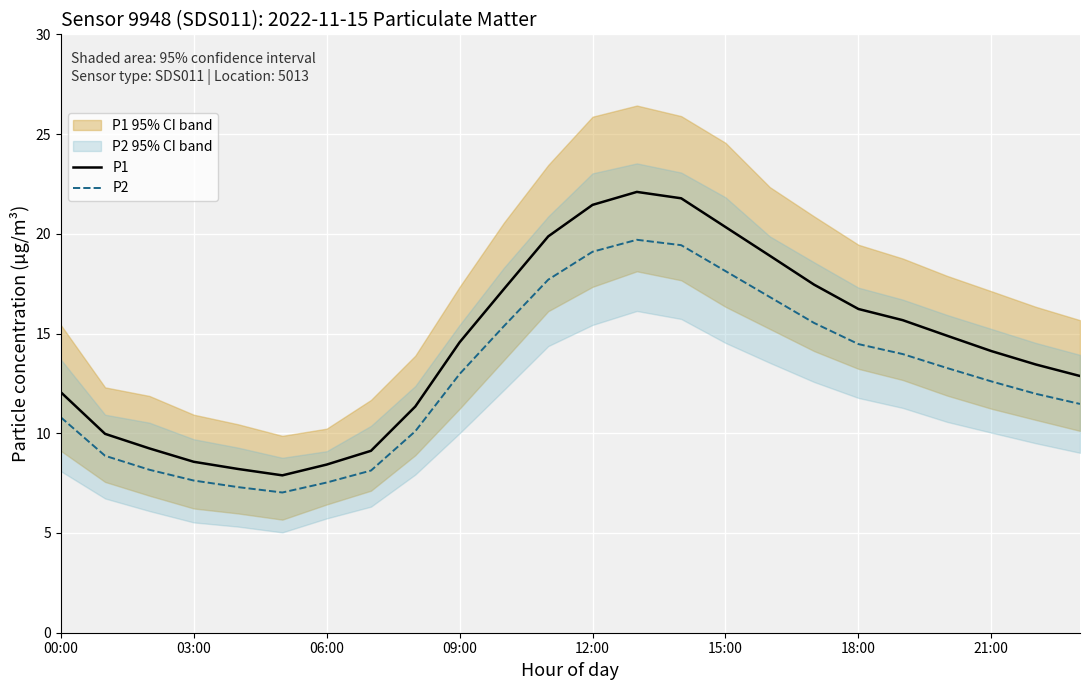

What is the spread (max minus min) of values at 06:00?

1.1